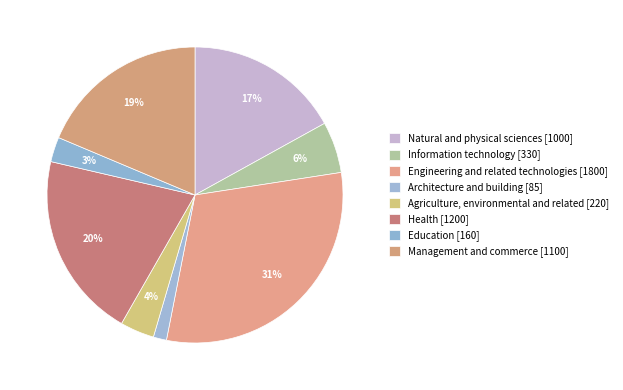

What is the change in value from Natural and physical sciences to Agriculture, environmental and related?

-780